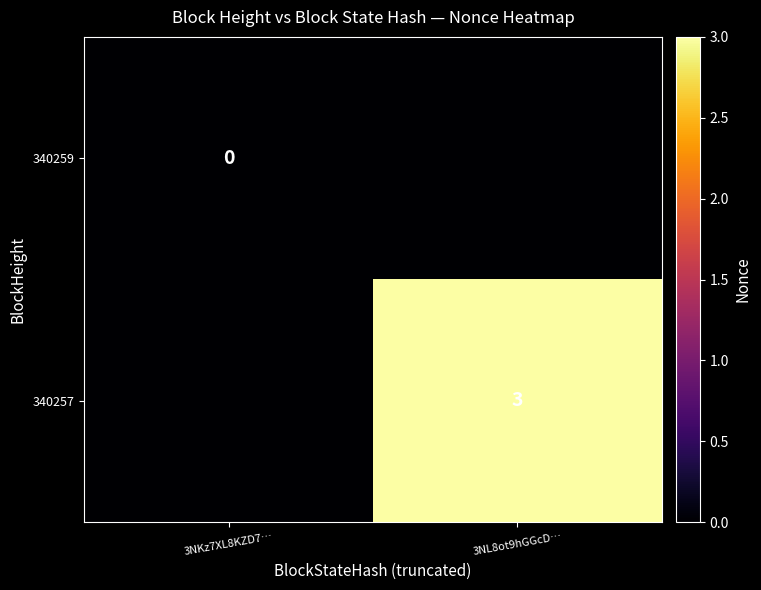

True or false: 340257 has a value of 3.0 at 3NL8ot9hGGcD….

True